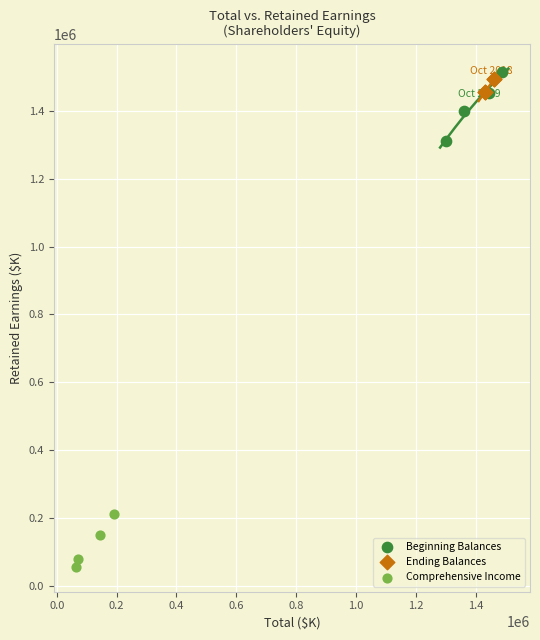

Which series contains the highest Y value?

Beginning Balances